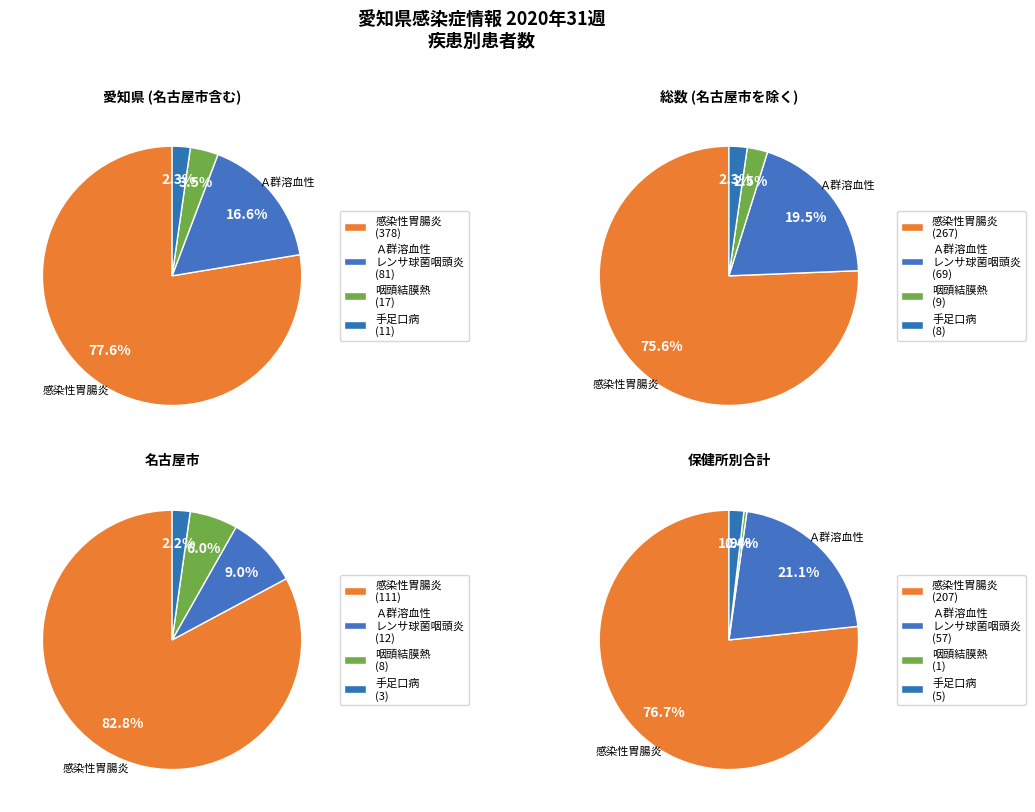

The 豊川 slice represents 1% of the pie. True or false?

False